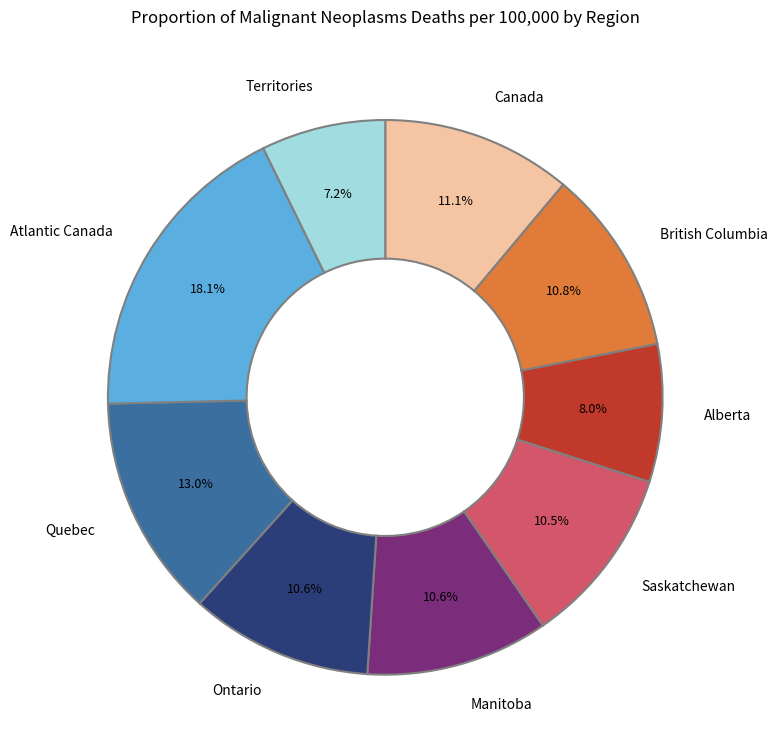

Does any single category account for the majority?

No